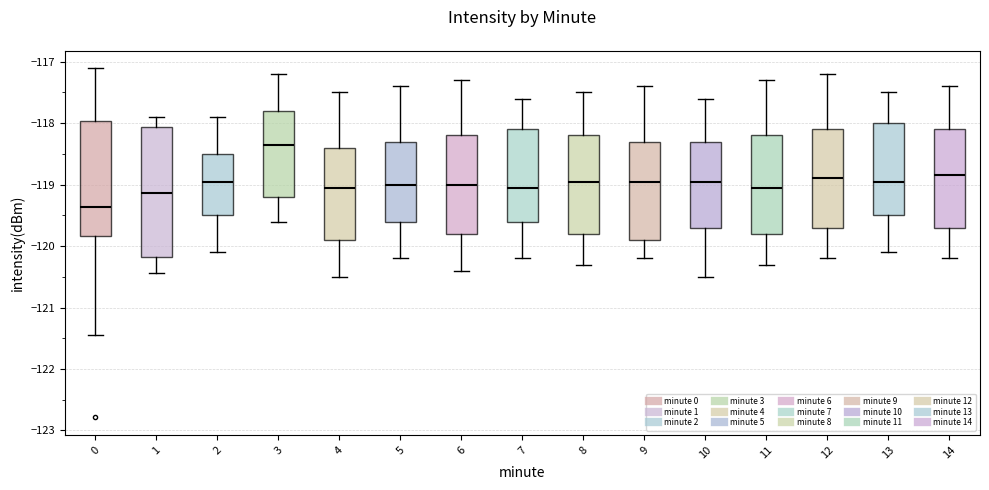

Reading left to right, read every box against the y-axis: the position of its median line, the range the box covers, and the ends of its whiskers. The values are not printed on the chart, so give them approximately, as read against the axis.

0: median -119.4, box -119.8 to -118.0, whiskers -121.4 to -117.1
1: median -119.1, box -120.2 to -118.1, whiskers -120.4 to -117.9
2: median -118.9, box -119.5 to -118.5, whiskers -120.1 to -117.9
3: median -118.3, box -119.2 to -117.8, whiskers -119.6 to -117.2
4: median -119.0, box -119.9 to -118.4, whiskers -120.5 to -117.5
5: median -119.0, box -119.6 to -118.3, whiskers -120.2 to -117.4
6: median -119.0, box -119.8 to -118.2, whiskers -120.4 to -117.3
7: median -119.0, box -119.6 to -118.1, whiskers -120.2 to -117.6
8: median -118.9, box -119.8 to -118.2, whiskers -120.3 to -117.5
9: median -118.9, box -119.9 to -118.3, whiskers -120.2 to -117.4
10: median -118.9, box -119.7 to -118.3, whiskers -120.5 to -117.6
11: median -119.0, box -119.8 to -118.2, whiskers -120.3 to -117.3
12: median -118.9, box -119.7 to -118.1, whiskers -120.2 to -117.2
13: median -118.9, box -119.5 to -118.0, whiskers -120.1 to -117.5
14: median -118.8, box -119.7 to -118.1, whiskers -120.2 to -117.4